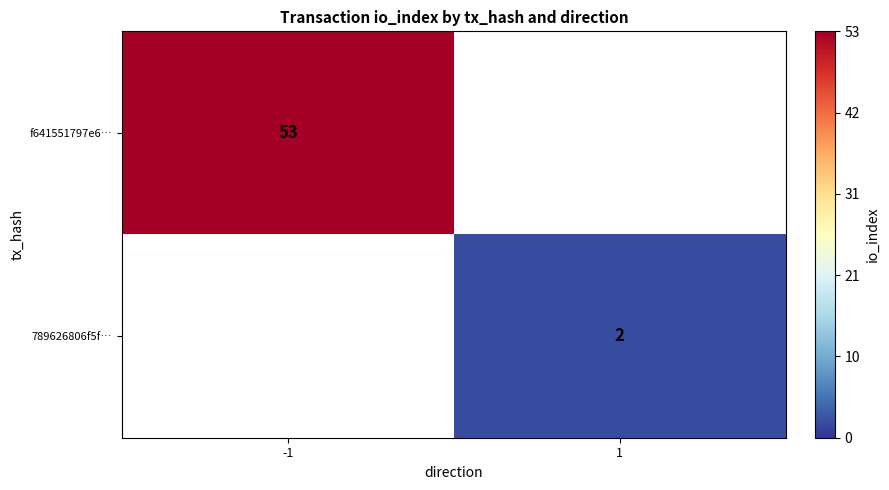

Count the number of data series in this chart.

2